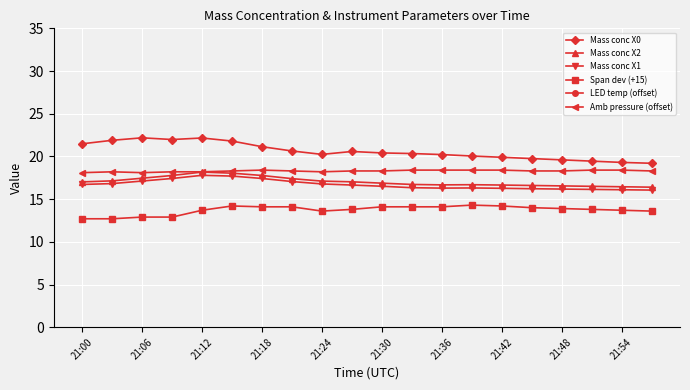

True or false: Mass conc X1 has more than 0 interior local peaks.

True